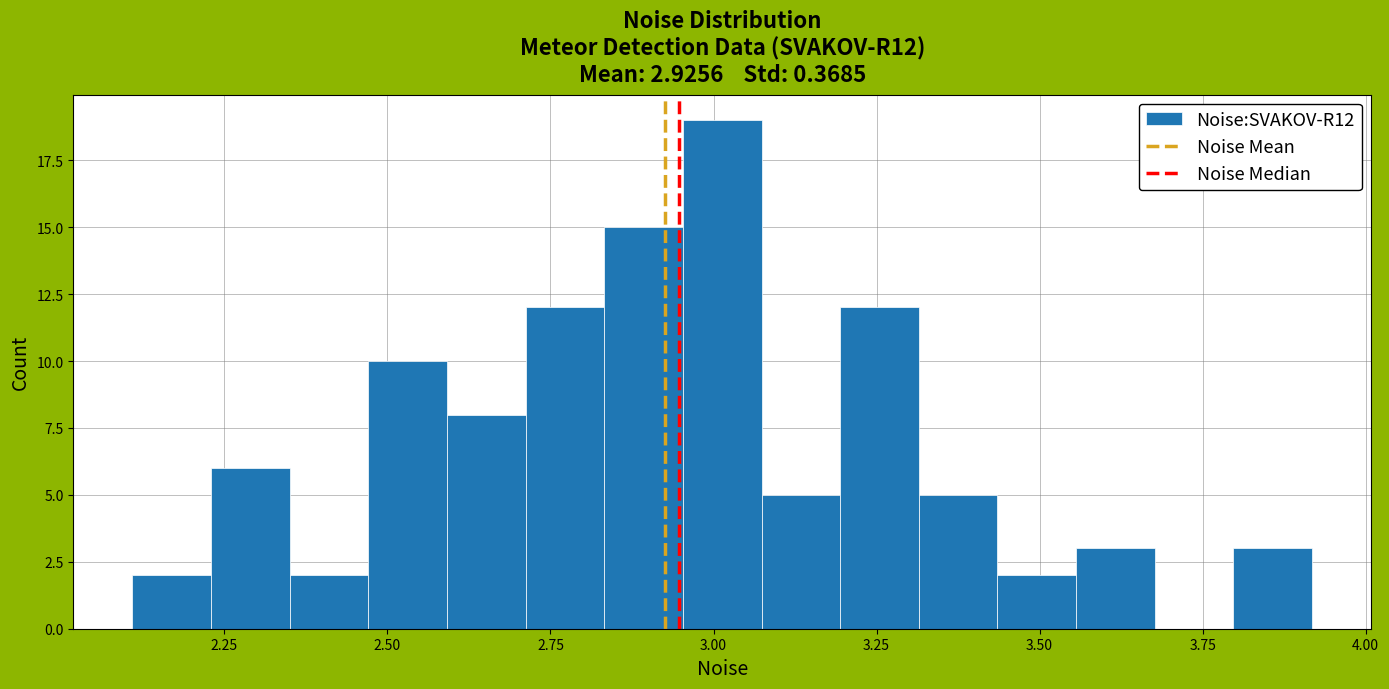

Read against the x-axis, roughly where is the centre of the tallest bar?

3.00